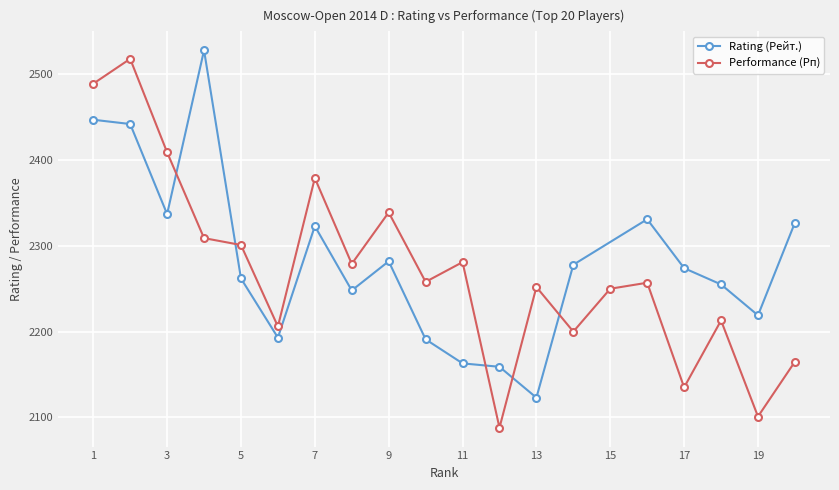

True or false: Performance (Рп) has more than 1 interior local peaks.

True